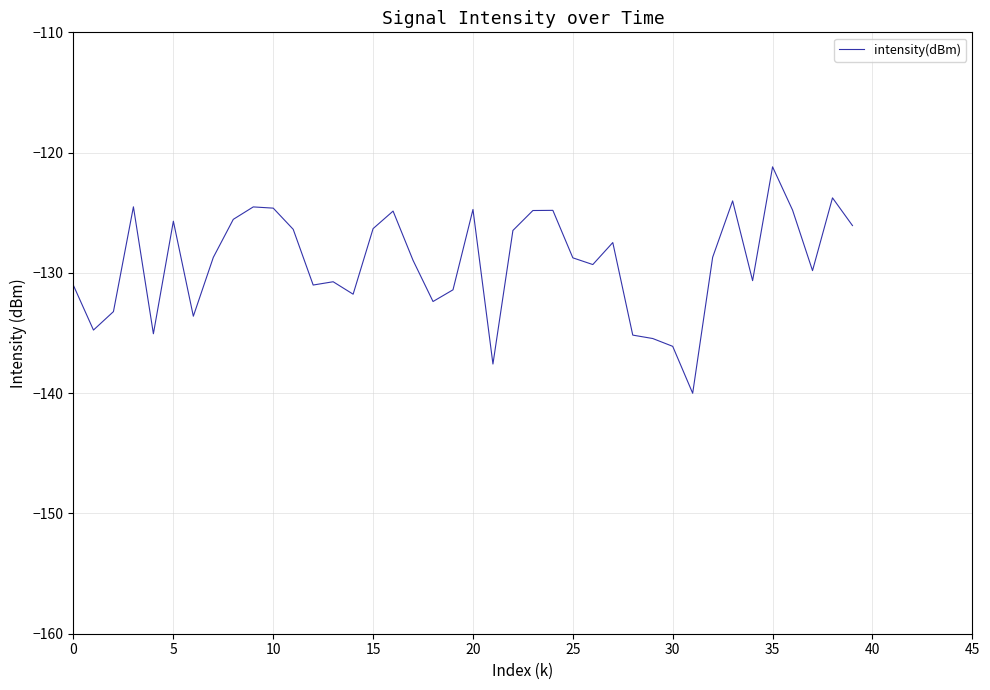

What is the minimum value shown in the chart?

-140.0